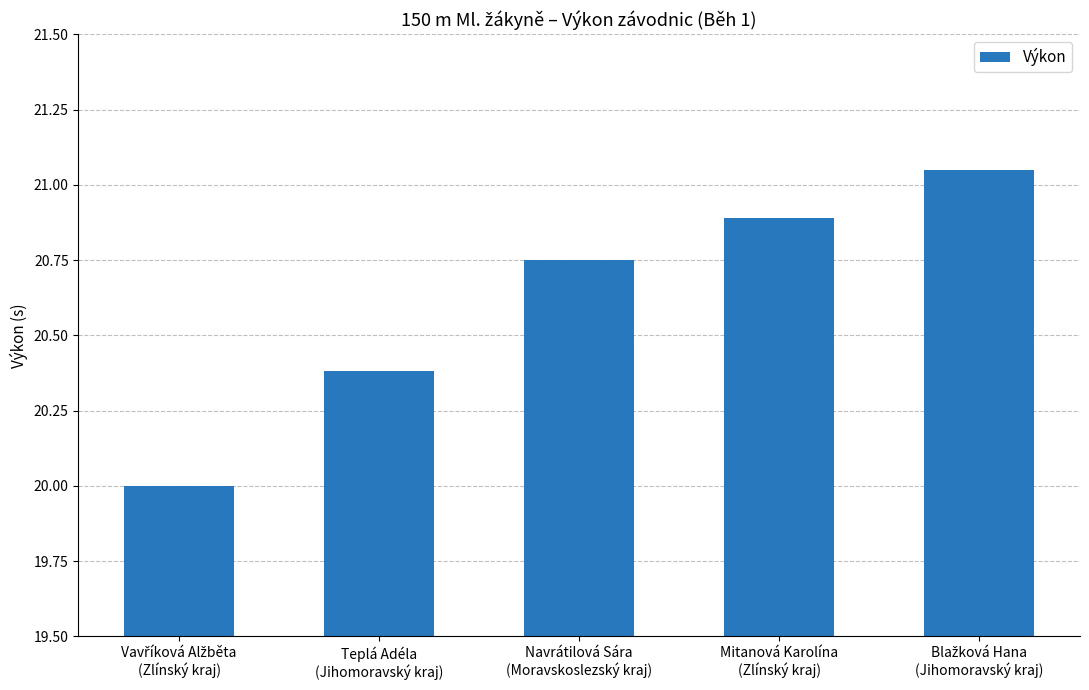

How many bars are there in total?

5